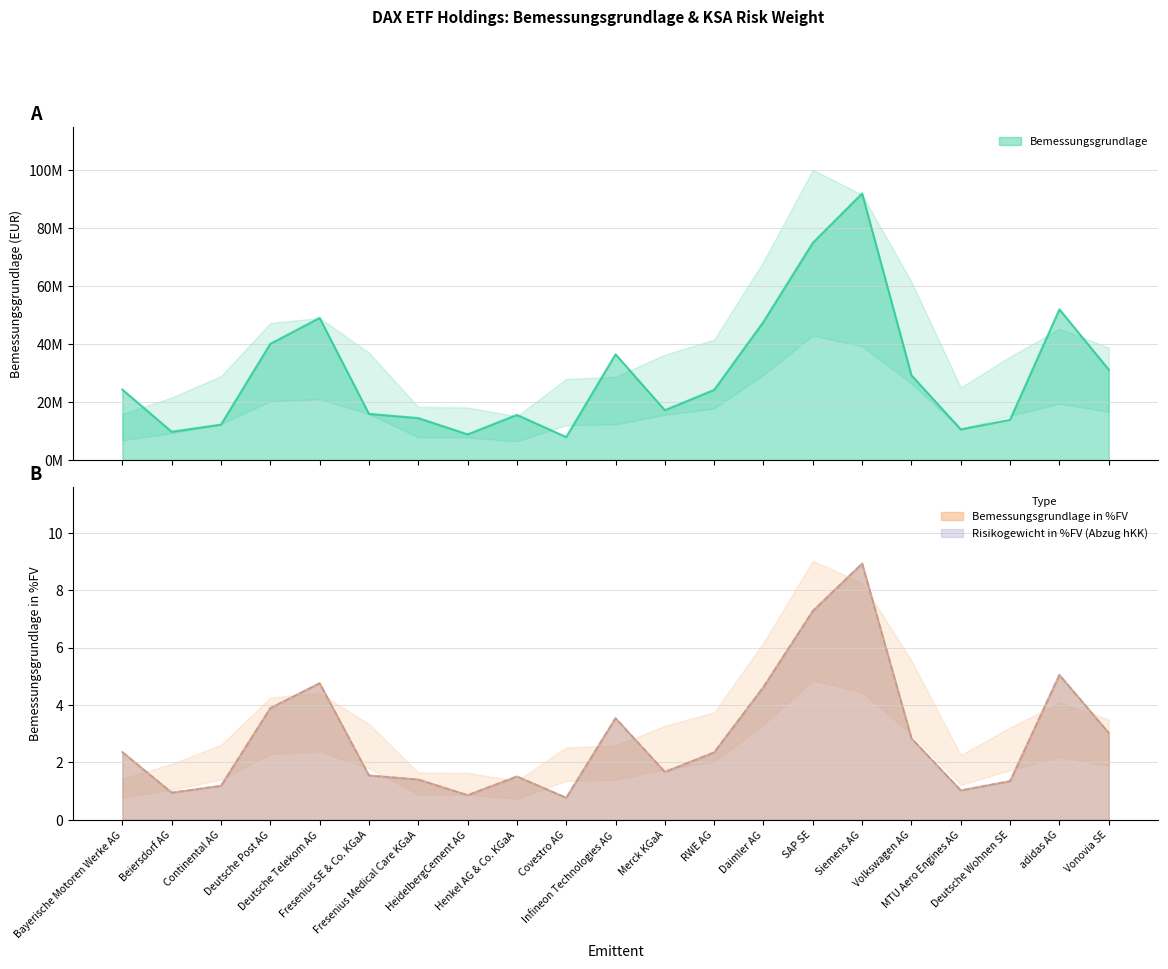

At which category does Bemessungsgrundlage in %FV reach its first local peak?

Deutsche Telekom AG